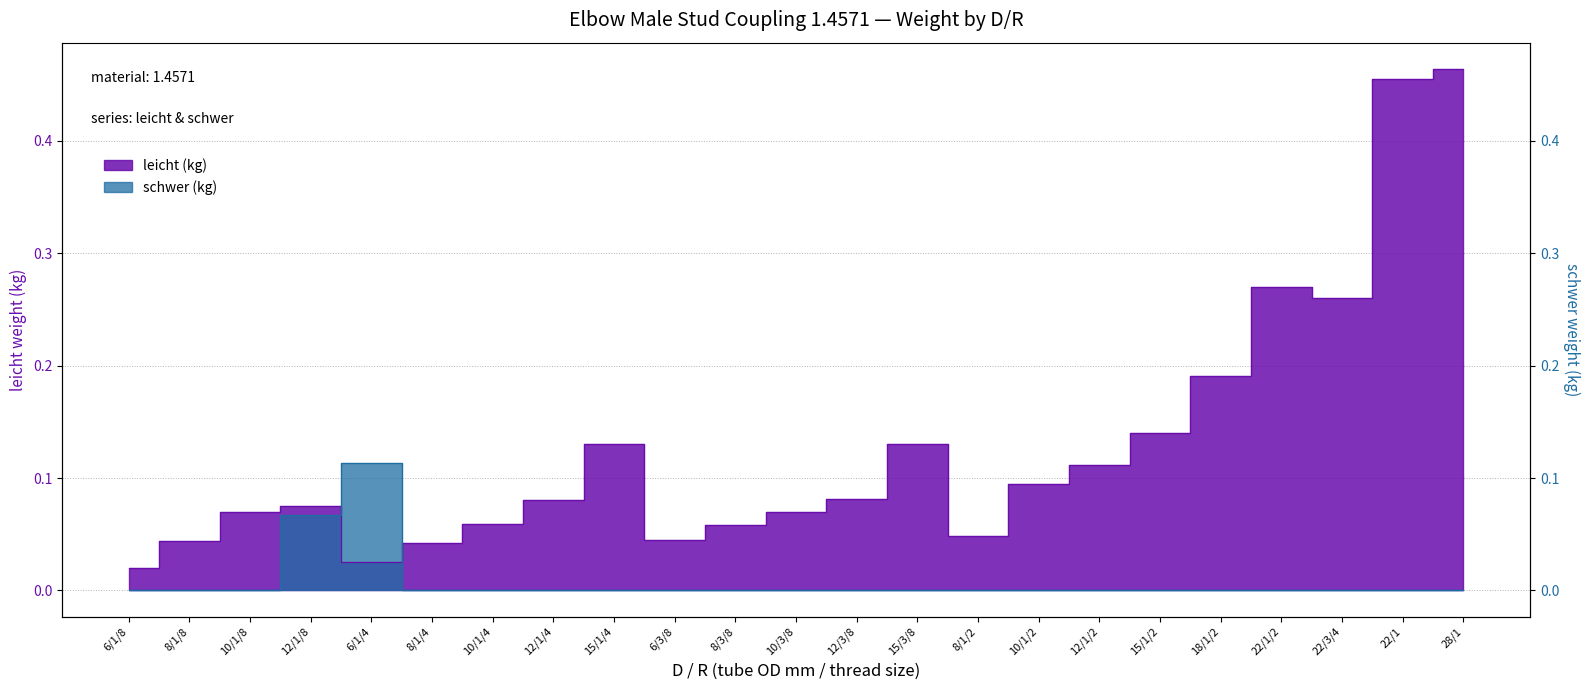

What position from the left is 12/3/8?

13